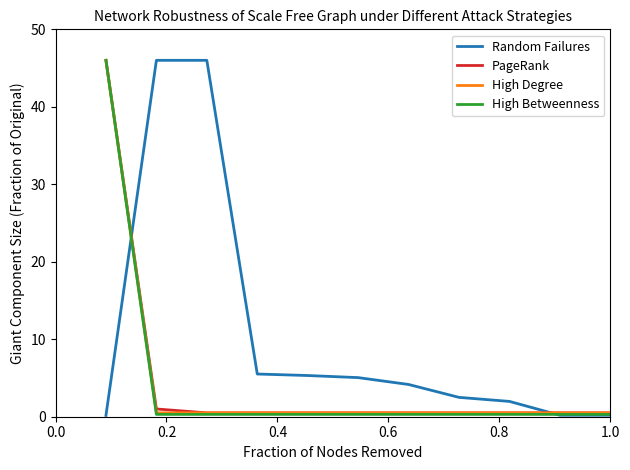

What is the maximum value shown in the chart?

46.0